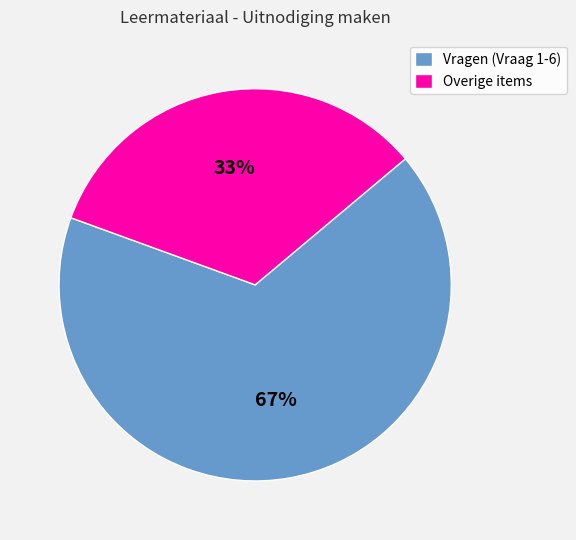

Count the number of slices in the pie.

2